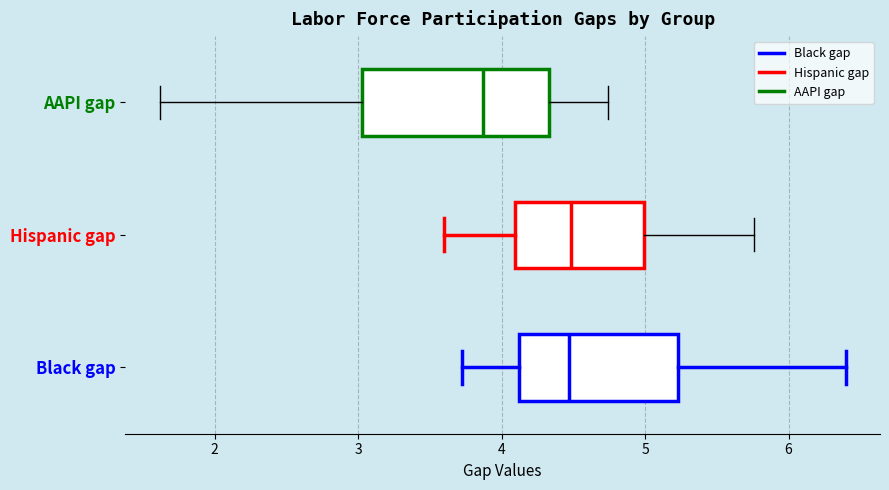

Comparing the boxes themselves (not the whiskers), which one is the widest?

AAPI gap